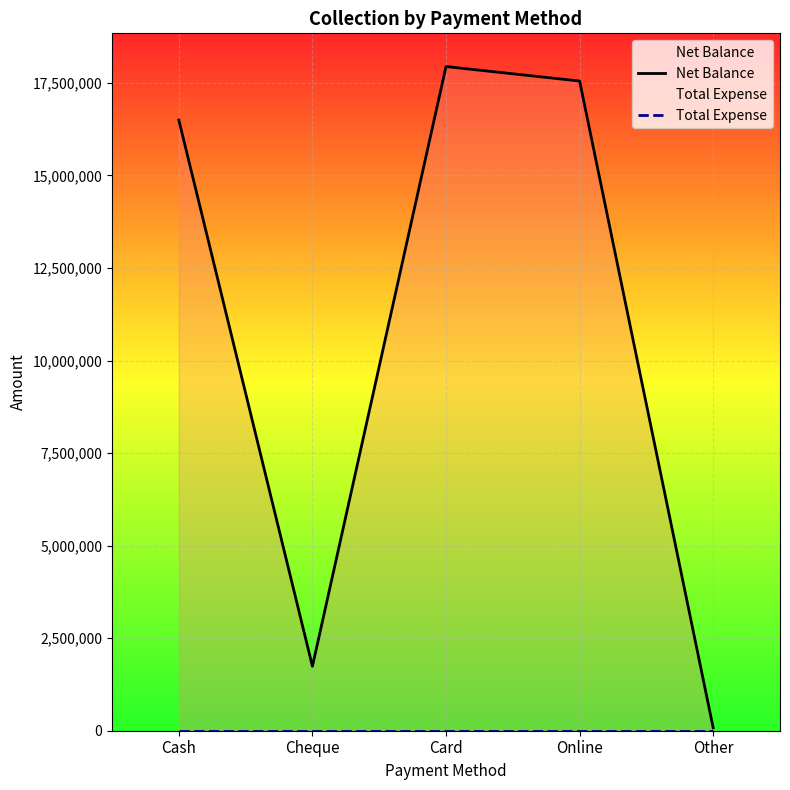

What is the difference between the maximum and minimum values in the Net Balance series?

17864400